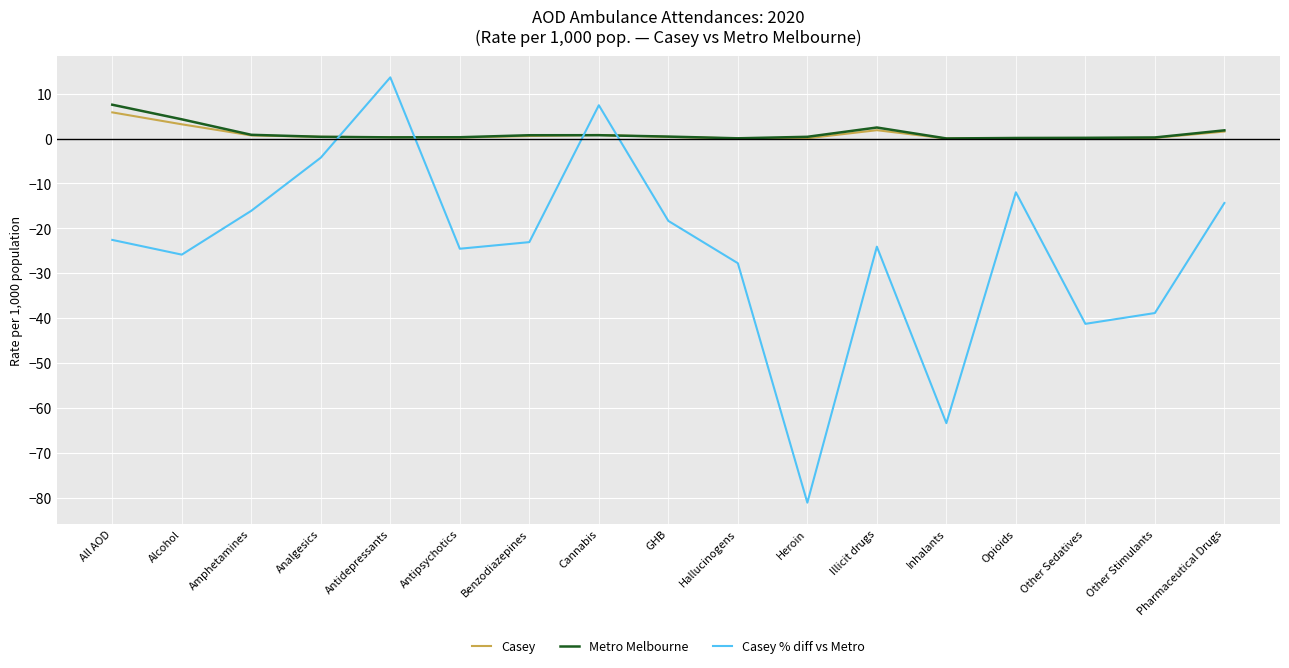

What is the total value across all series at Inhalants?

-63.4